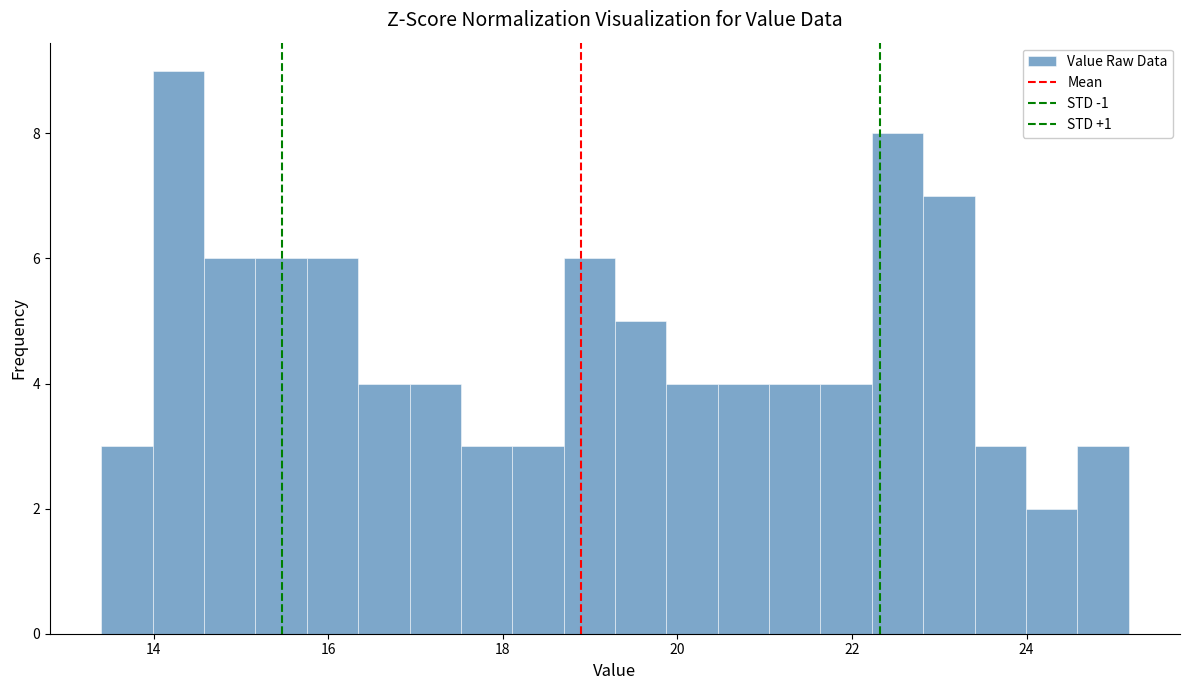

Around what value on the x-axis is the tallest bar? Give the approximate position of its centre, as read against the axis.

14.2